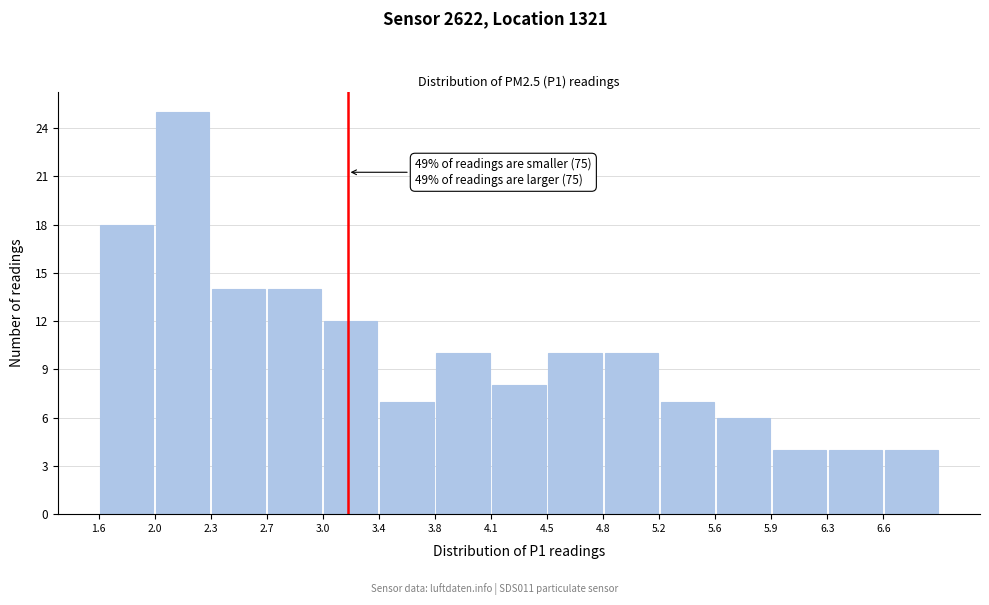

Over which range of the x-axis is the bar tallest?

1.96 to 2.32